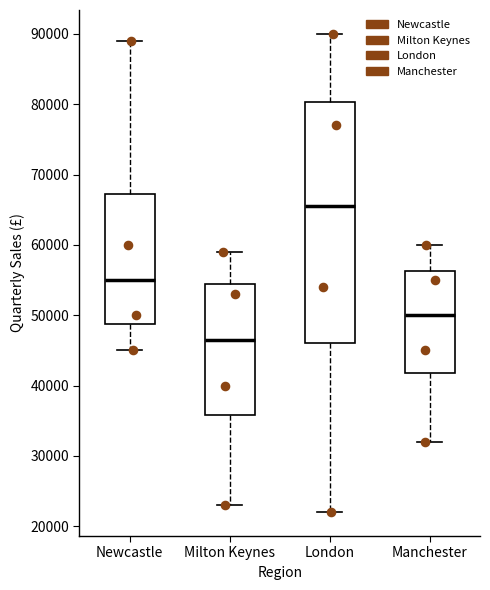

Which box is the tallest, from its lower edge to its upper edge?

London